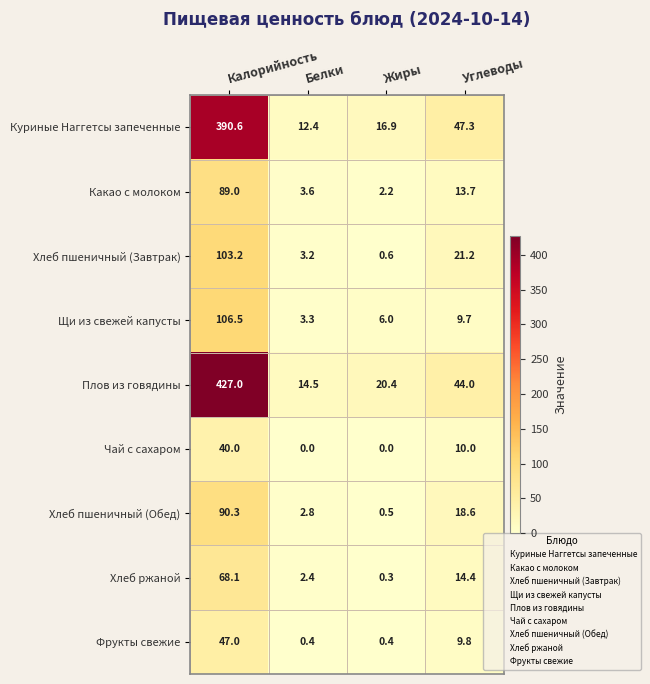

List the series in order of their peak value, highest first.

Плов из говядины, Куриные Наггетсы запеченные, Щи из свежей капусты, Хлеб пшеничный (Завтрак), Хлеб пшеничный (Обед), Какао с молоком, Хлеб ржаной, Фрукты свежие, Чай с сахаром